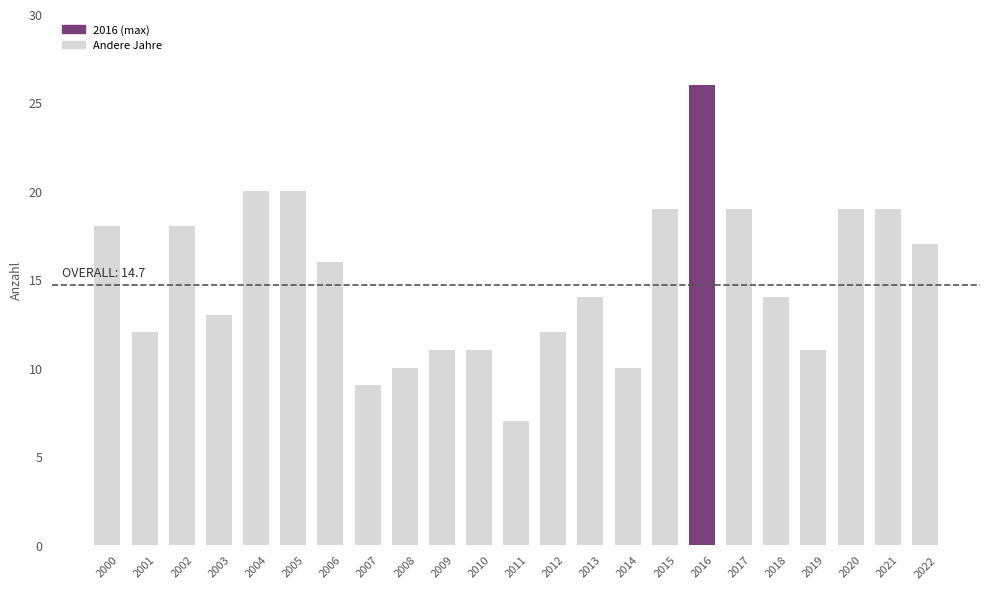

Approximately how many times larger is the value at 2008 compared to 2017?

0.5